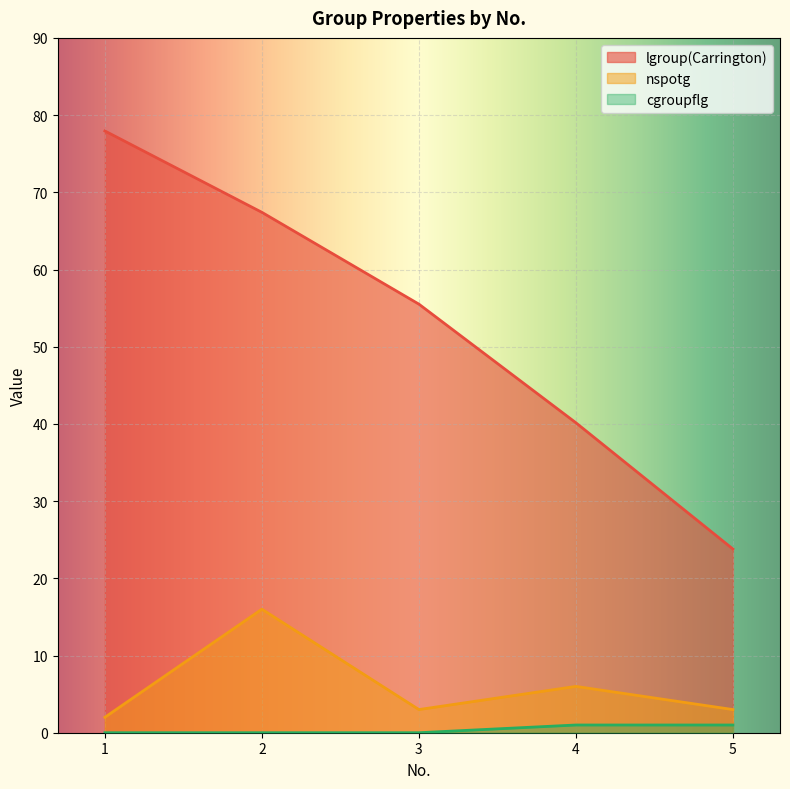

The lgroup(Carrington) series shows 94.3 at 2. True or false?

False